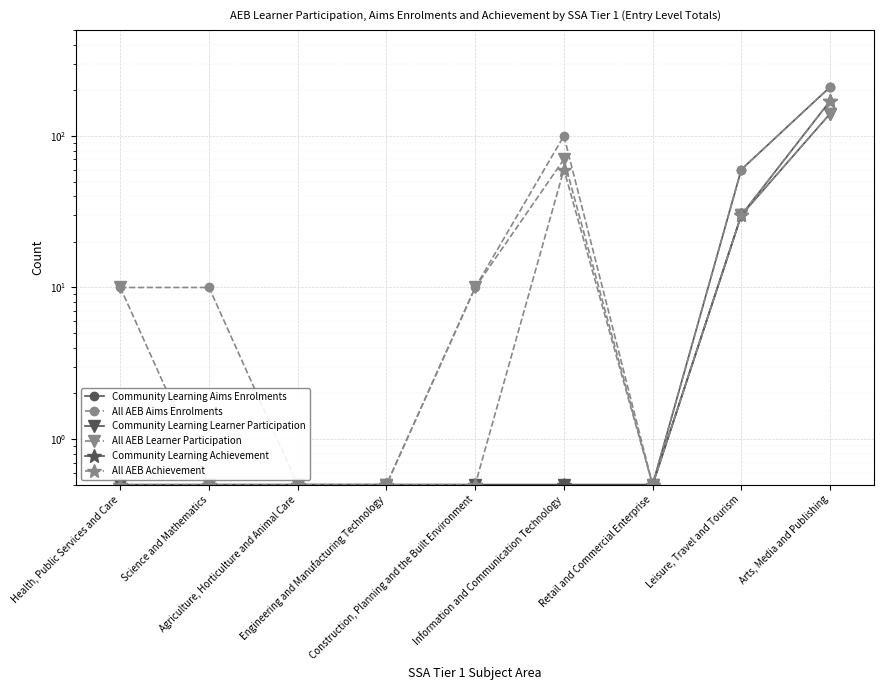

Where is the first local maximum for All AEB Achievement?

Information and Communication Technology